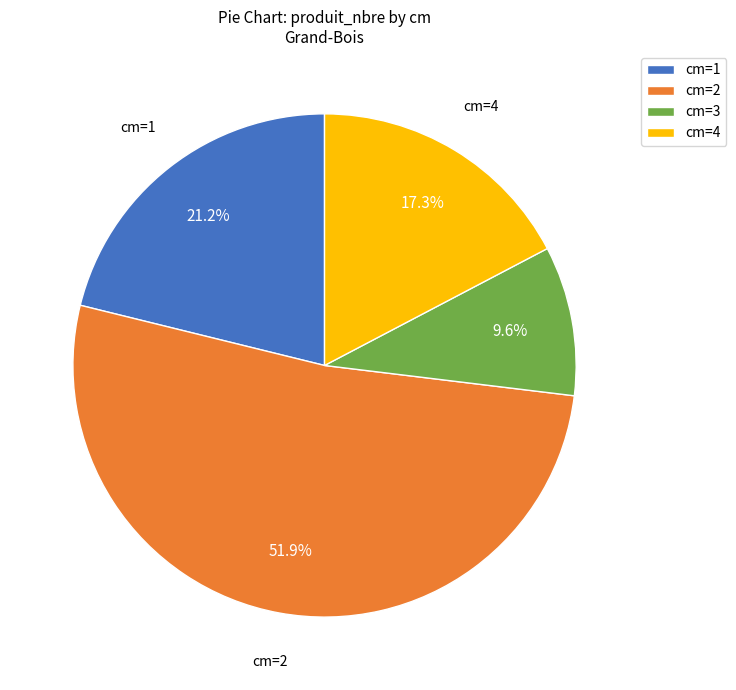

Between cm=2 and cm=3, which is larger?

cm=2